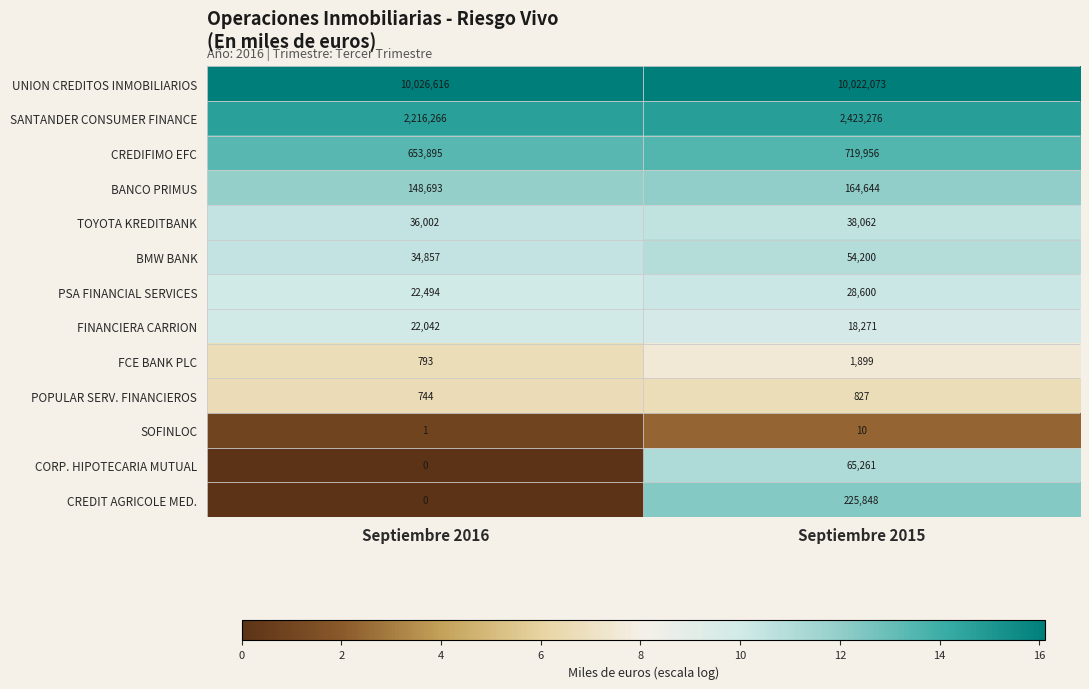

Rank the series by their maximum value, from highest to lowest.

UNION CREDITOS INMOBILIARIOS, SANTANDER CONSUMER FINANCE, CREDIFIMO EFC, CREDIT AGRICOLE MED., BANCO PRIMUS, CORP. HIPOTECARIA MUTUAL, BMW BANK, TOYOTA KREDITBANK, PSA FINANCIAL SERVICES, FINANCIERA CARRION, FCE BANK PLC, POPULAR SERV. FINANCIEROS, SOFINLOC